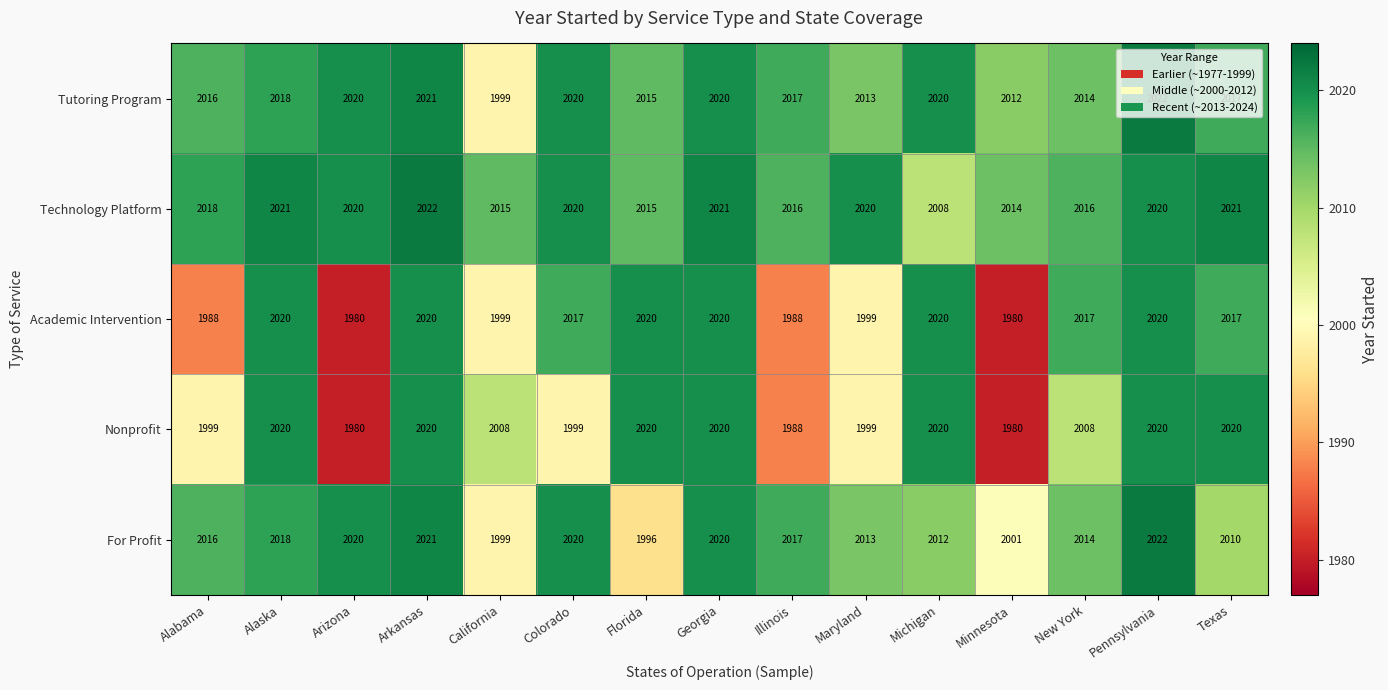

What is the difference between the highest and lowest values at Minnesota?

34